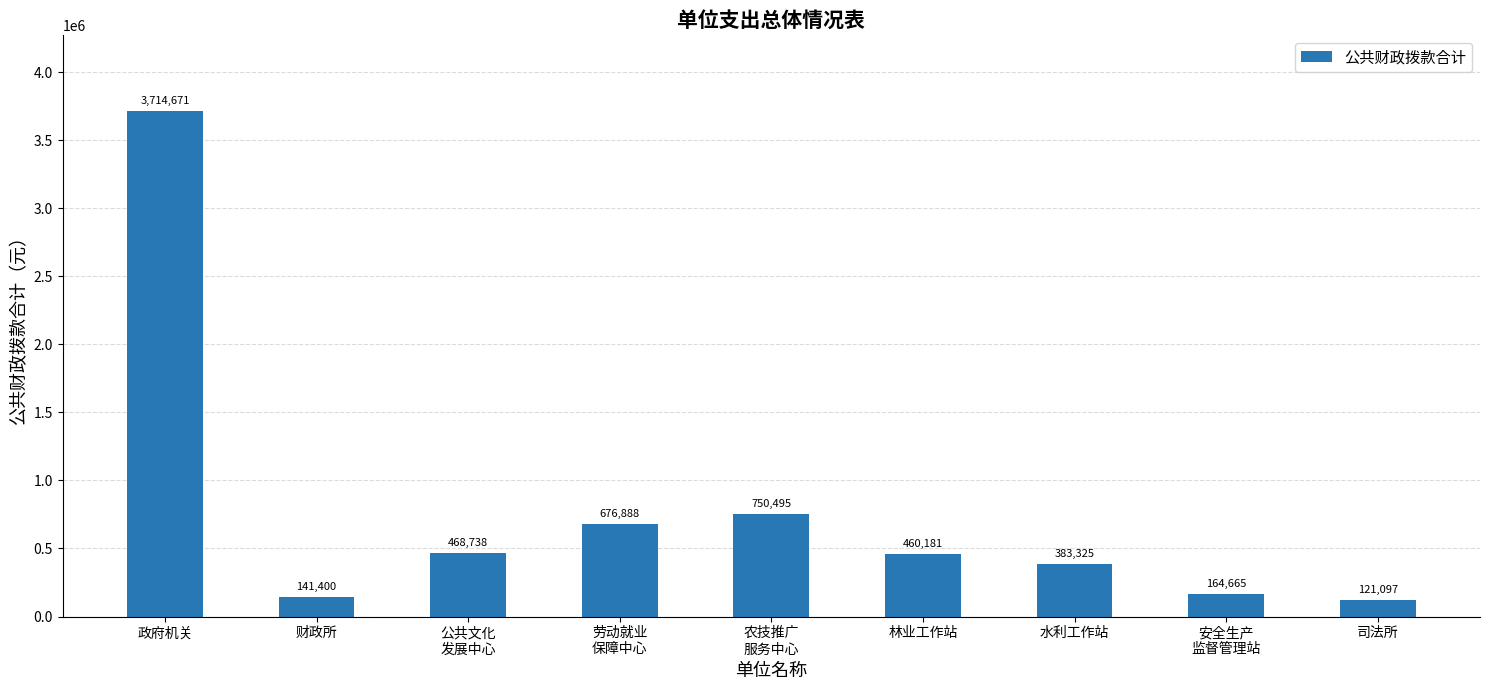

The chart shows a value of 468738 at 公共文化
发展中心. True or false?

True